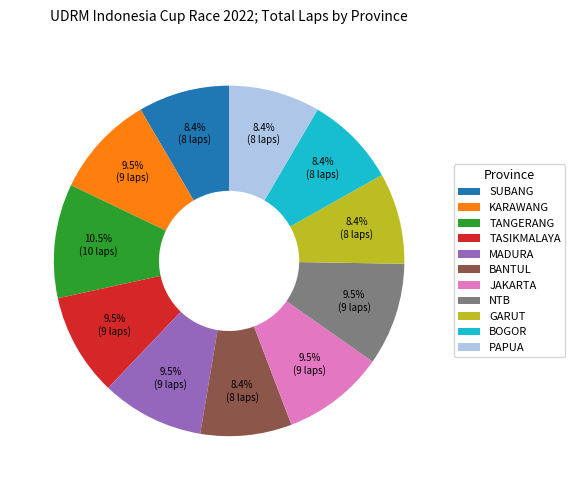

Does SUBANG represent more than half of the total?

No